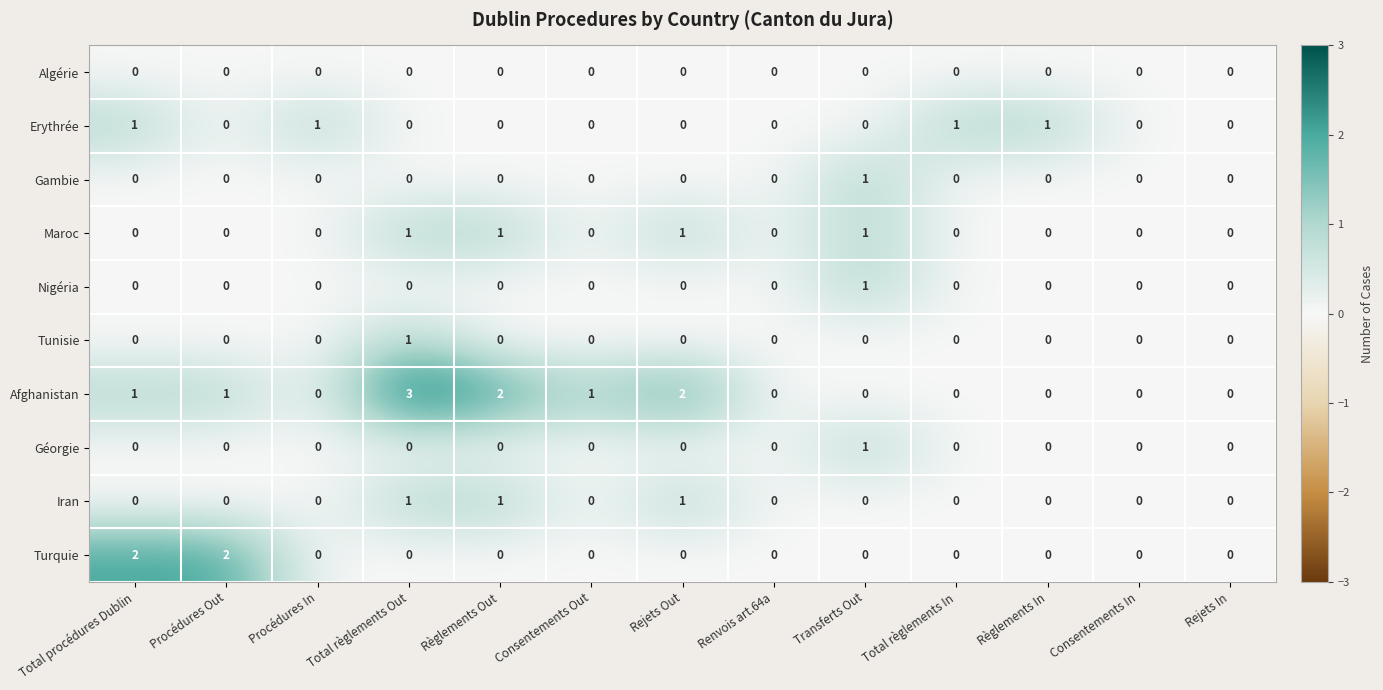

What is the maximum value shown in the chart?

3